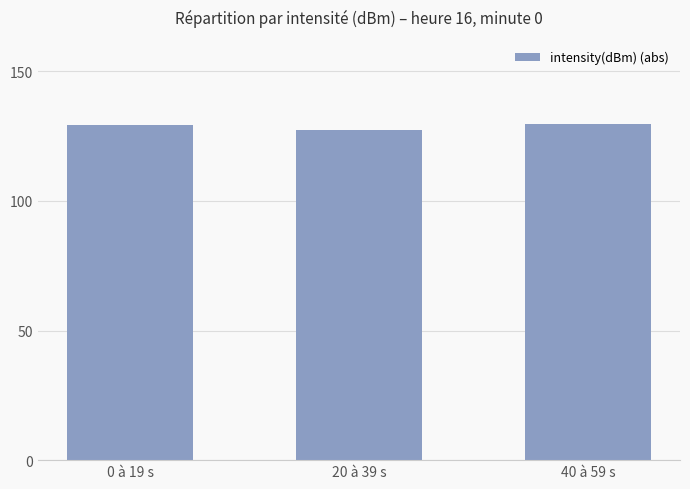

Are the bars grouped side by side (vs. stacked)?

No